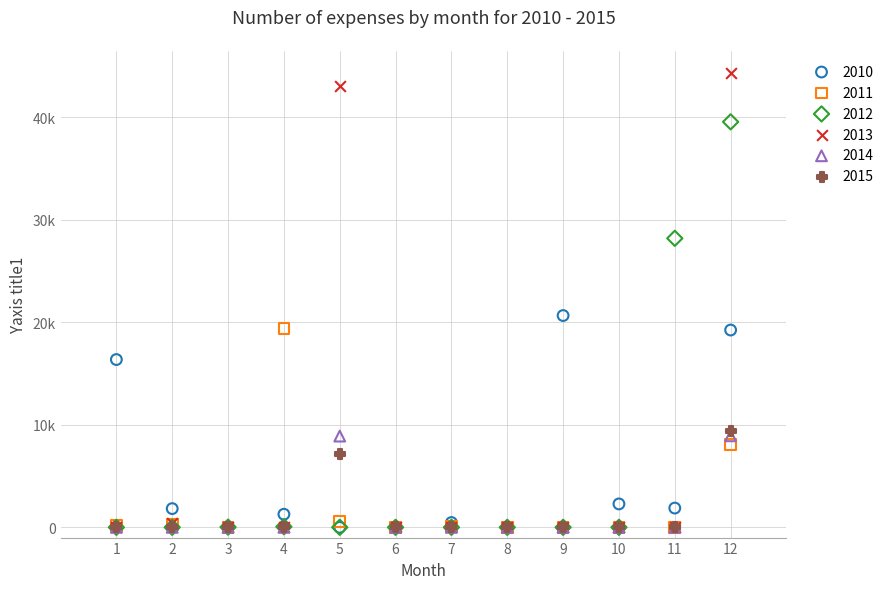

What are all the series names shown in the legend?

2010, 2011, 2012, 2013, 2014, 2015